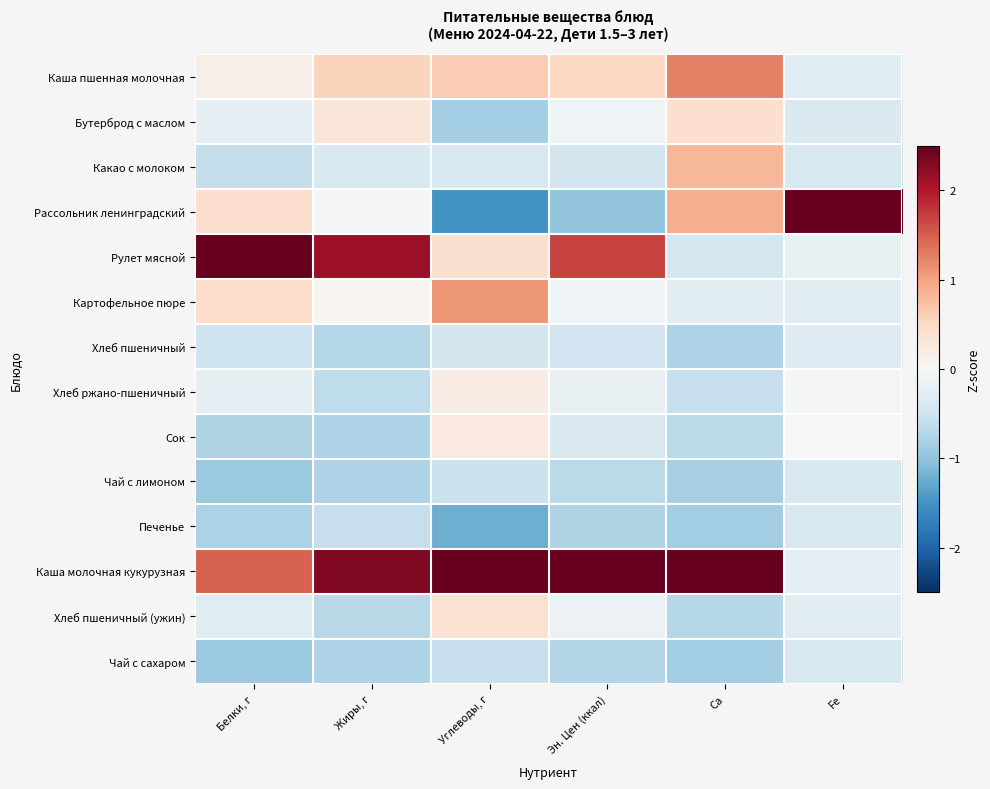

Reading left to right, what are all the values shown in this chart?

Каша пшенная молочная: Белки, г=0.1	Жиры, г=0.6	Углеводы, г=0.6	Эн. Цен (ккал)=0.5	Ca=1.3	Fe=-0.3
Бутерброд с маслом: Белки, г=-0.2	Жиры, г=0.3	Углеводы, г=-0.9	Эн. Цен (ккал)=-0.1	Ca=0.4	Fe=-0.4
Какао с молоком: Белки, г=-0.6	Жиры, г=-0.4	Углеводы, г=-0.4	Эн. Цен (ккал)=-0.5	Ca=0.8	Fe=-0.4
Рассольник ленинградский: Белки, г=0.4	Жиры, г=-0.1	Углеводы, г=-1.5	Эн. Цен (ккал)=-1.0	Ca=0.9	Fe=3.6
Рулет мясной: Белки, г=2.8	Жиры, г=2.1	Углеводы, г=0.4	Эн. Цен (ккал)=1.7	Ca=-0.4	Fe=-0.2
Картофельное пюре: Белки, г=0.5	Жиры, г=0.1	Углеводы, г=1.1	Эн. Цен (ккал)=-0.1	Ca=-0.3	Fe=-0.3
Хлеб пшеничный: Белки, г=-0.5	Жиры, г=-0.7	Углеводы, г=-0.5	Эн. Цен (ккал)=-0.5	Ca=-0.8	Fe=-0.3
Хлеб ржано-пшеничный: Белки, г=-0.2	Жиры, г=-0.6	Углеводы, г=0.2	Эн. Цен (ккал)=-0.2	Ca=-0.6	Fe=-0.1
Сок: Белки, г=-0.8	Жиры, г=-0.8	Углеводы, г=0.2	Эн. Цен (ккал)=-0.4	Ca=-0.7	Fe=0.0
Чай с лимоном: Белки, г=-0.9	Жиры, г=-0.8	Углеводы, г=-0.5	Эн. Цен (ккал)=-0.7	Ca=-0.8	Fe=-0.4
Печенье: Белки, г=-0.8	Жиры, г=-0.6	Углеводы, г=-1.2	Эн. Цен (ккал)=-0.7	Ca=-0.9	Fe=-0.4
Каша молочная кукурузная: Белки, г=1.5	Жиры, г=2.3	Углеводы, г=2.6	Эн. Цен (ккал)=2.8	Ca=2.5	Fe=-0.2
Хлеб пшеничный (ужин): Белки, г=-0.3	Жиры, г=-0.7	Углеводы, г=0.4	Эн. Цен (ккал)=-0.1	Ca=-0.7	Fe=-0.3
Чай с сахаром: Белки, г=-0.9	Жиры, г=-0.8	Углеводы, г=-0.6	Эн. Цен (ккал)=-0.7	Ca=-0.9	Fe=-0.4